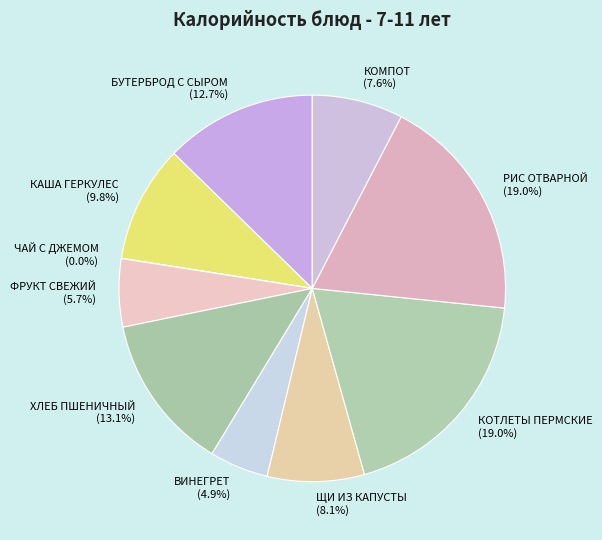

What portion of the pie excludes БУТЕРБРОД С СЫРОМ?

87.3%